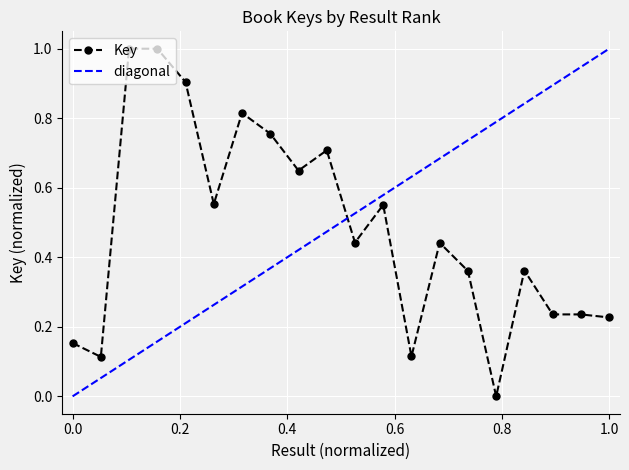

True or false: Key has more than 2 points higher than both neighbors.

True